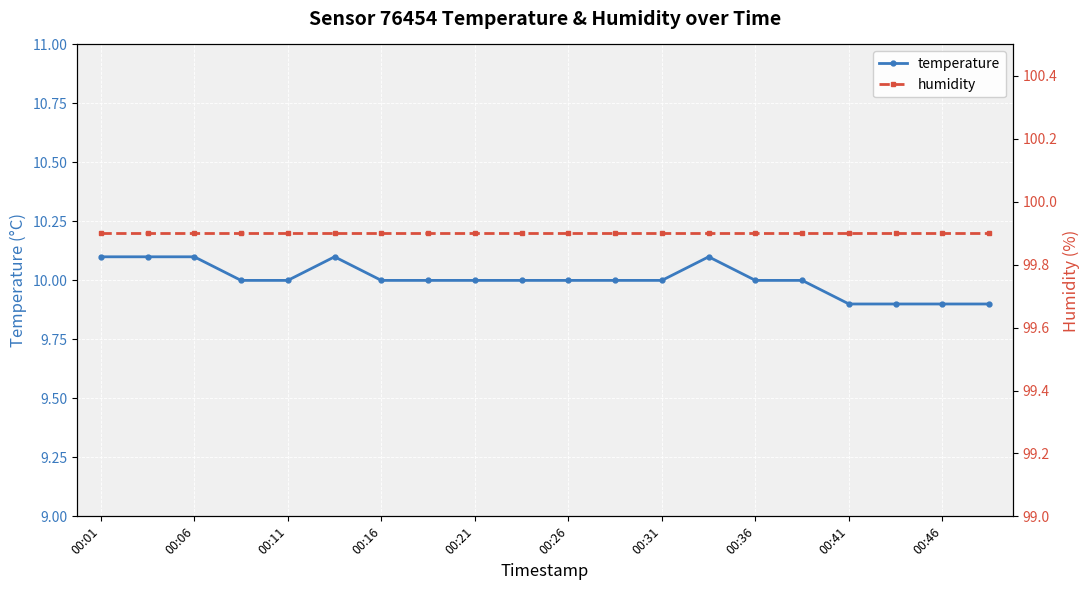

What is the value of the temperature point at the 10th from the left?

10.0